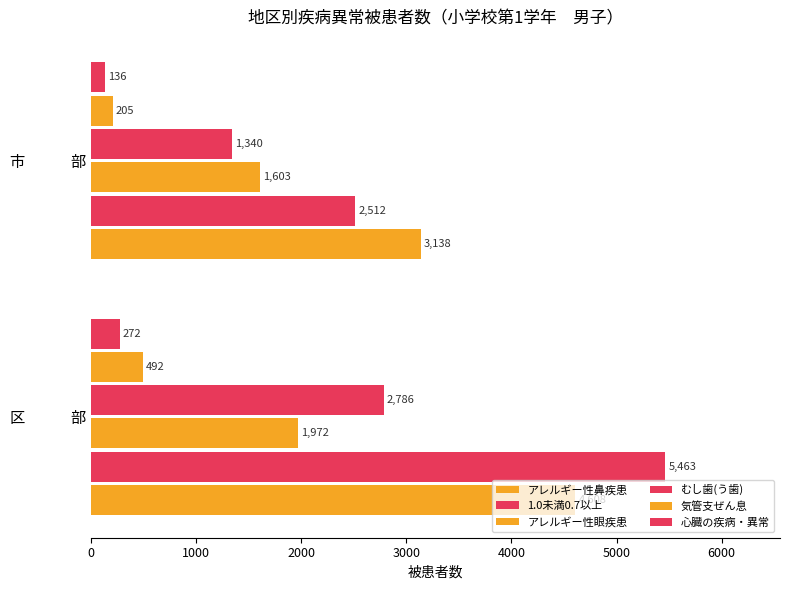

How many data points in 1.0未満0.7以上 are less than 5463?

1